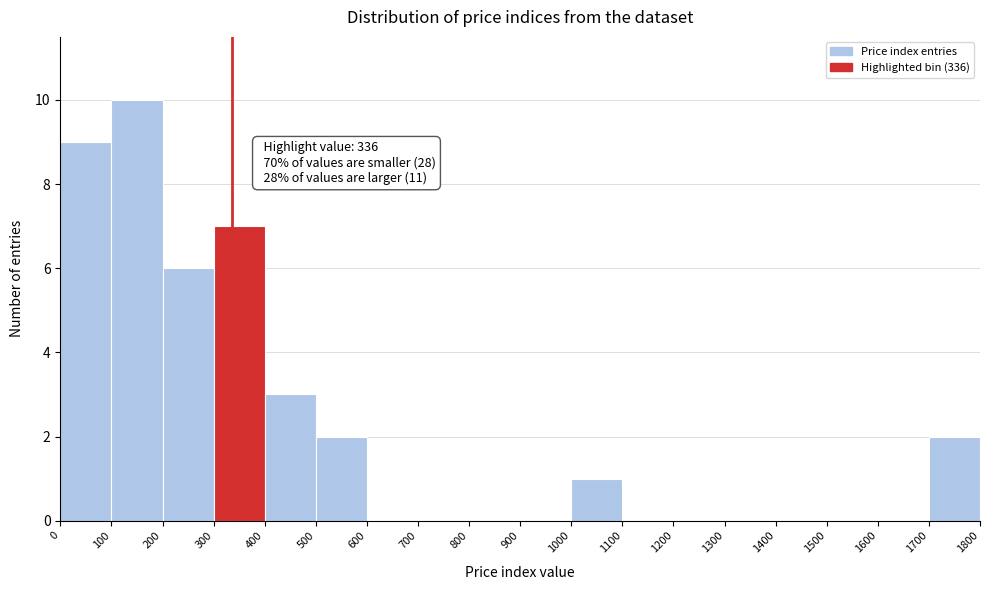

Over which range of the x-axis is the bar tallest?

100 to 200